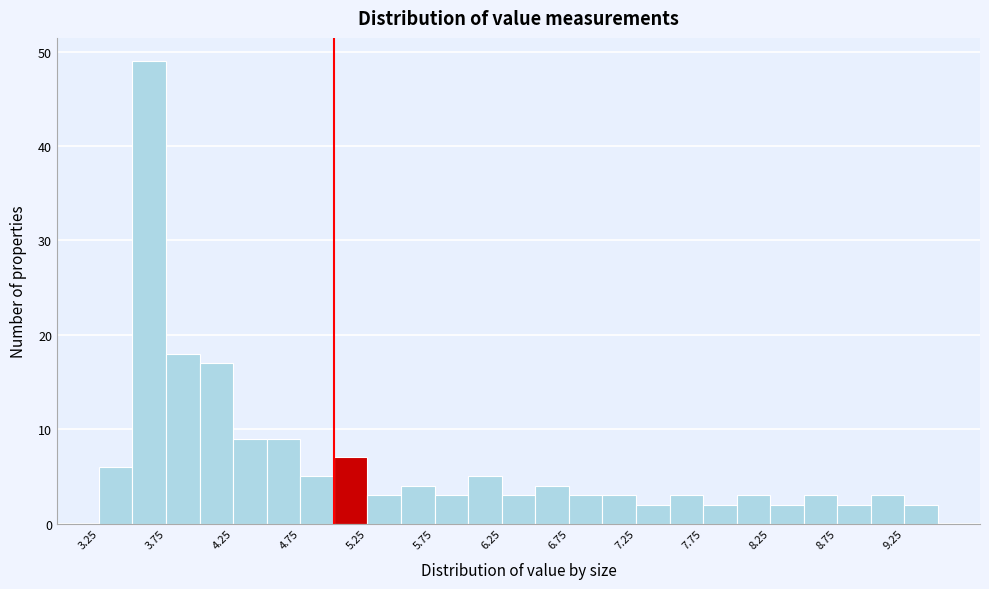

Reading left to right, list every bar in this chart as the range it spans on the x-axis followed by its height. The values are not printed on the chart, so give them approximately, as read against the axis.

3.25 to 3.50: 6
3.50 to 3.75: 49
3.75 to 4.00: 18
4.00 to 4.25: 17
4.25 to 4.50: 9
4.50 to 4.75: 9
4.75 to 5.00: 5
5.00 to 5.25: 7
5.25 to 5.50: 3
5.50 to 5.75: 4
5.75 to 6.00: 3
6.00 to 6.25: 5
6.25 to 6.50: 3
6.50 to 6.75: 4
6.75 to 7.00: 3
7.00 to 7.25: 3
7.25 to 7.50: 2
7.50 to 7.75: 3
7.75 to 8.00: 2
8.00 to 8.25: 3
8.25 to 8.50: 2
8.50 to 8.75: 3
8.75 to 9.00: 2
9.00 to 9.25: 3
9.25 to 9.50: 2